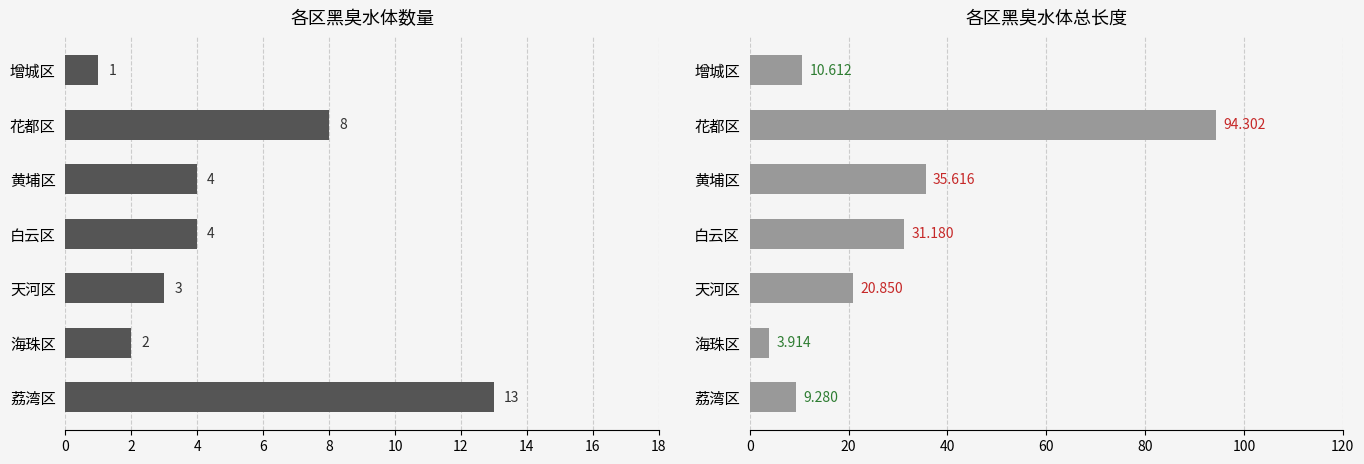

What is the greatest value displayed?

94.3